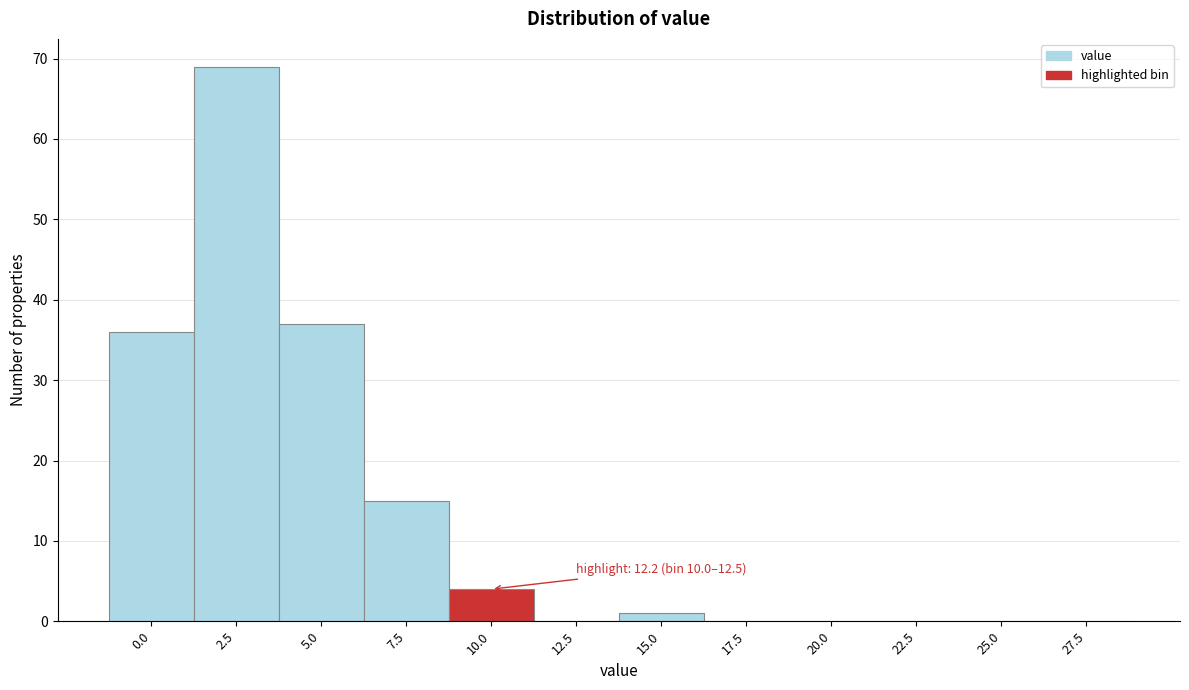

Reading left to right, list all the values displayed in this chart.

0.0=36	2.5=69	5.0=37	7.5=15	10.0=4	12.5=0	15.0=1	17.5=0	20.0=0	22.5=0	25.0=0	27.5=0